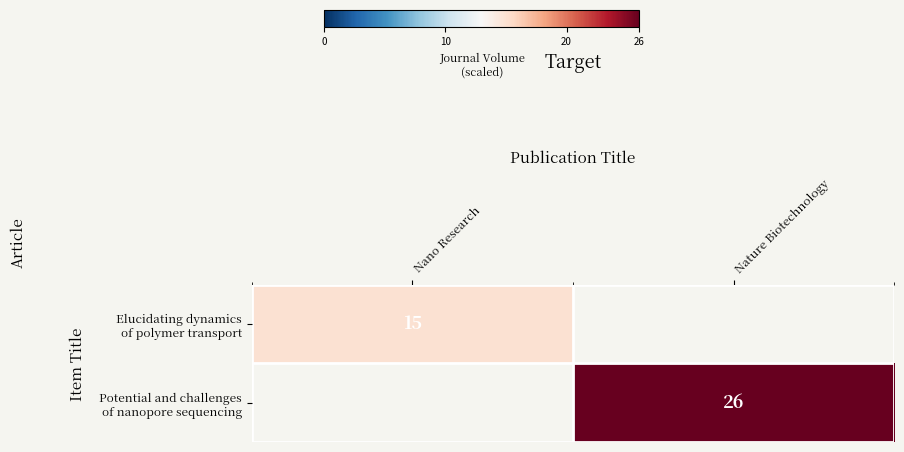

What is the difference between the highest and lowest values at Nano Research?

15